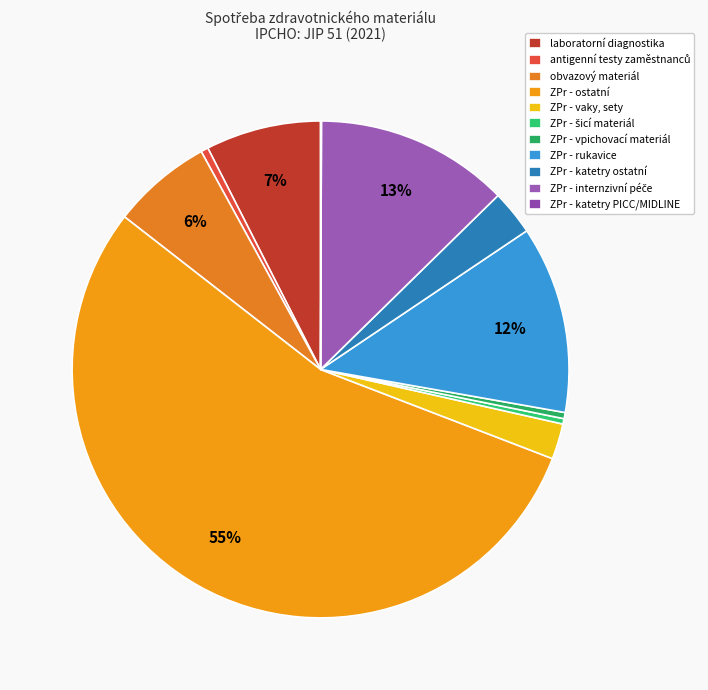

How many slices are in this pie chart?

11